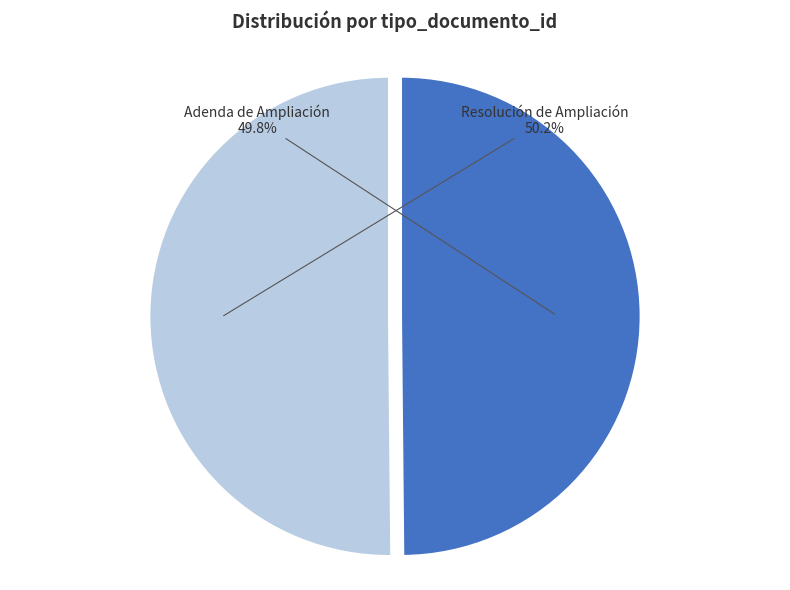

Count the number of slices in the pie.

2